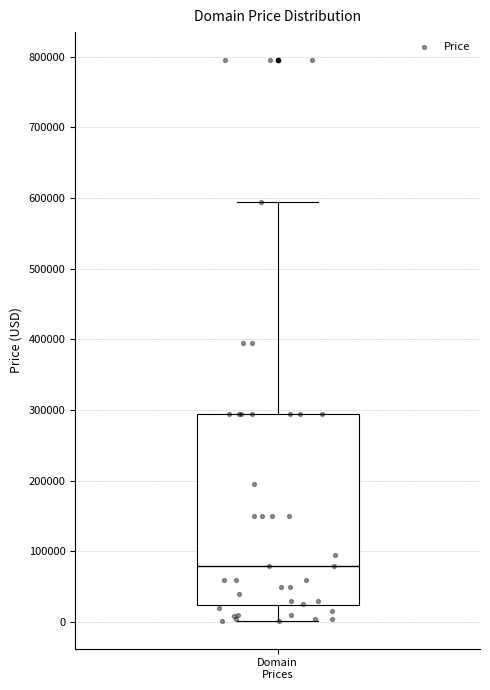

Read this box plot against the y-axis: the position of the median line, the range covered by the box, and the ends of both whiskers. The values are not printed on the chart, so give them approximately, as read against the axis.

median 80000, box 20000 to 290000, whiskers 0 to 590000